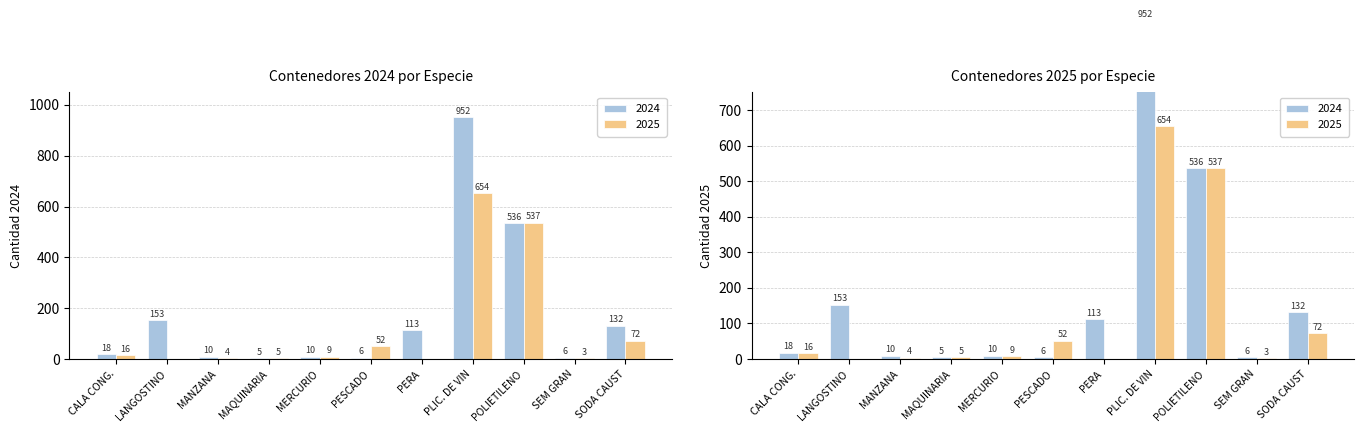

List the series in order of their peak value, highest first.

2024, 2025